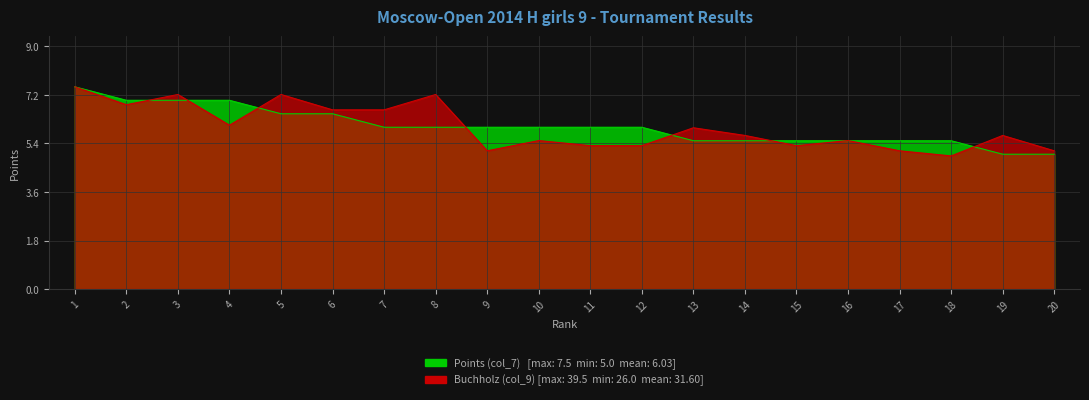

What is the difference between the Points (col_7) values at 20 and 2?

2.0